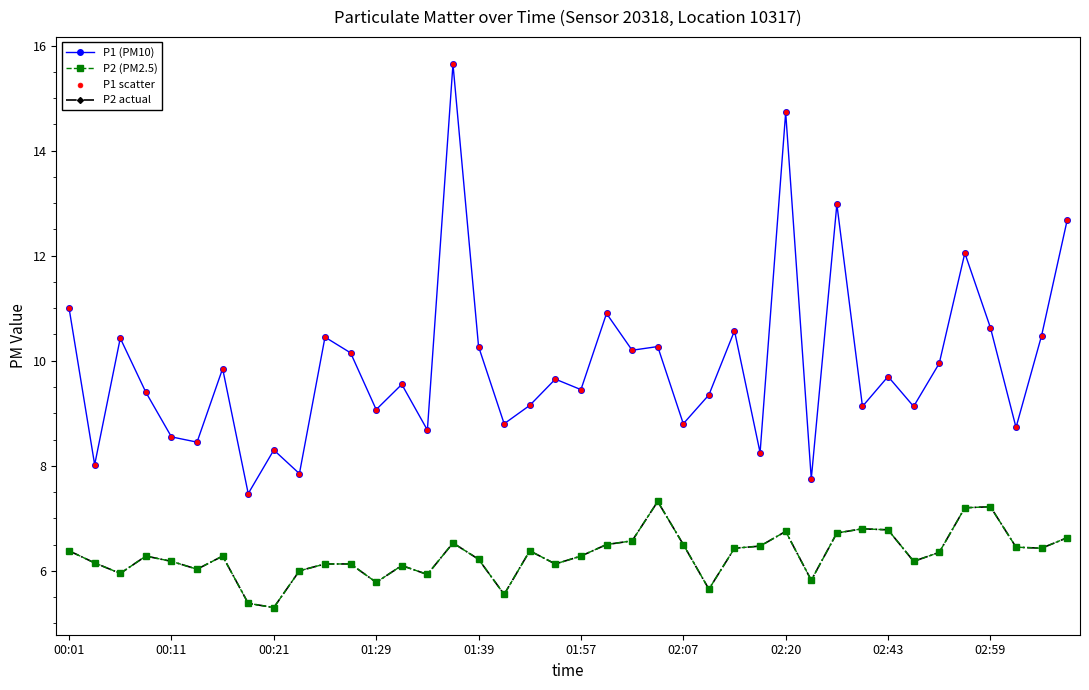

Is this an area chart (filled region under the line)?

No